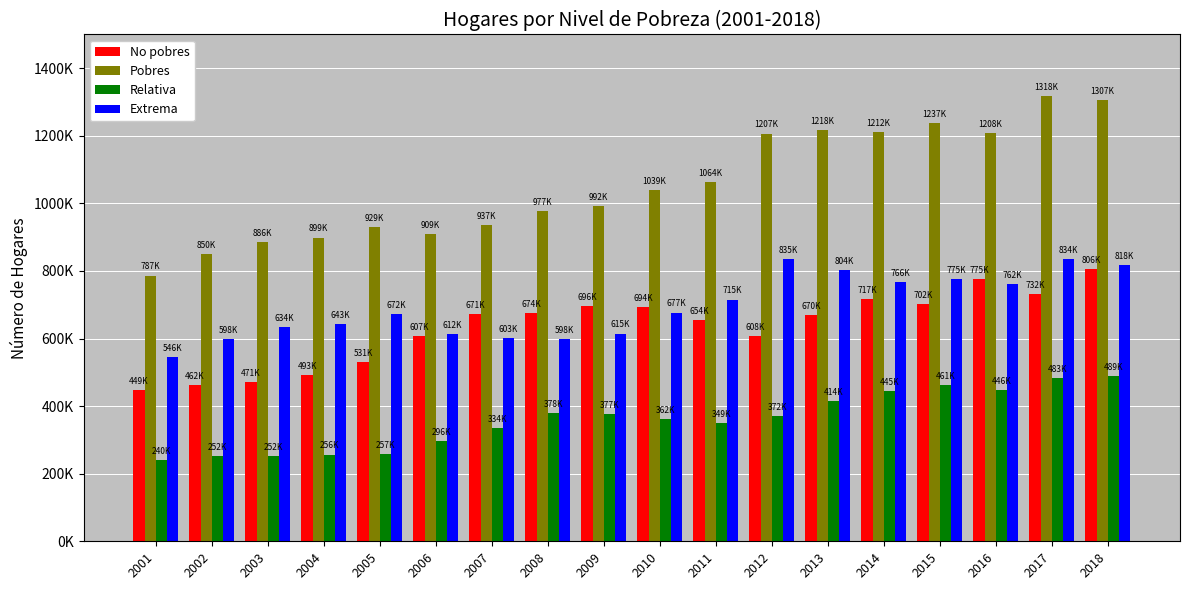

Does the chart contain stacked bars?

No